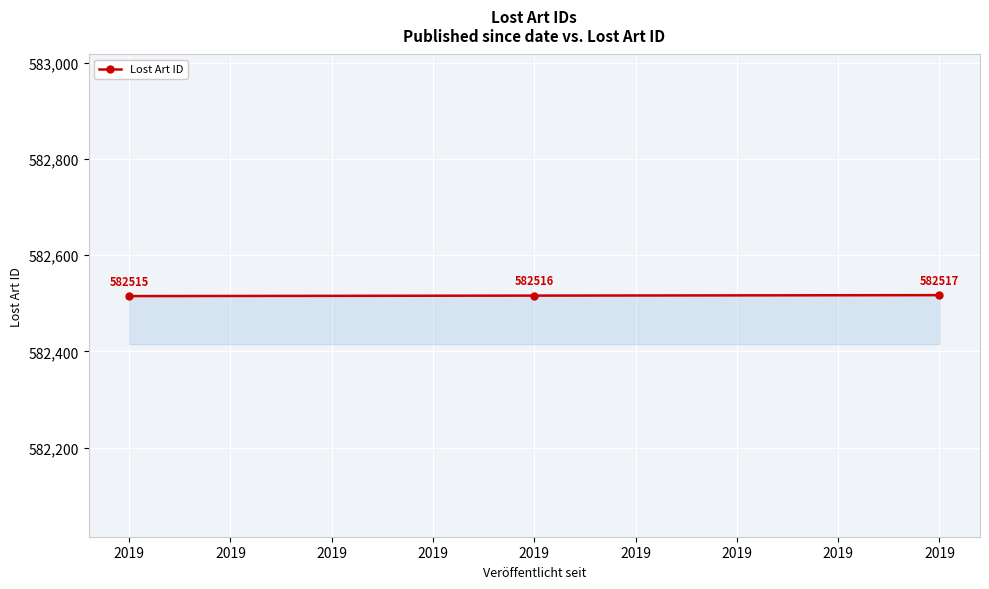

Does the chart have visible grid lines?

Yes